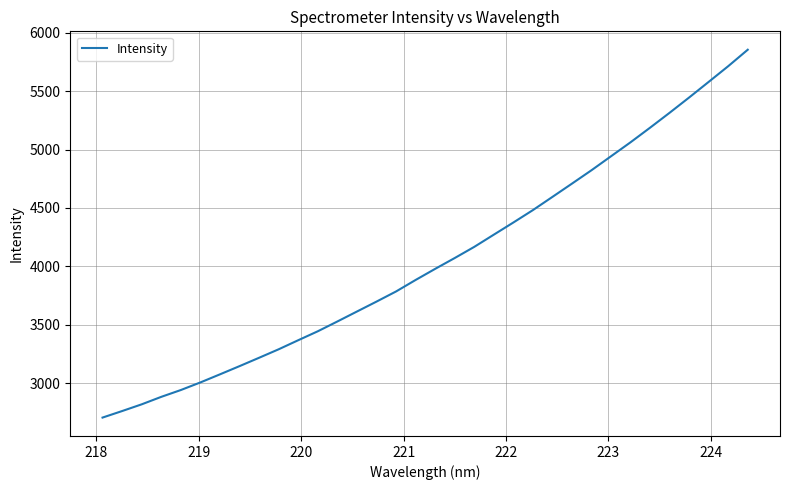

What is the maximum value shown in the chart?

5855.3